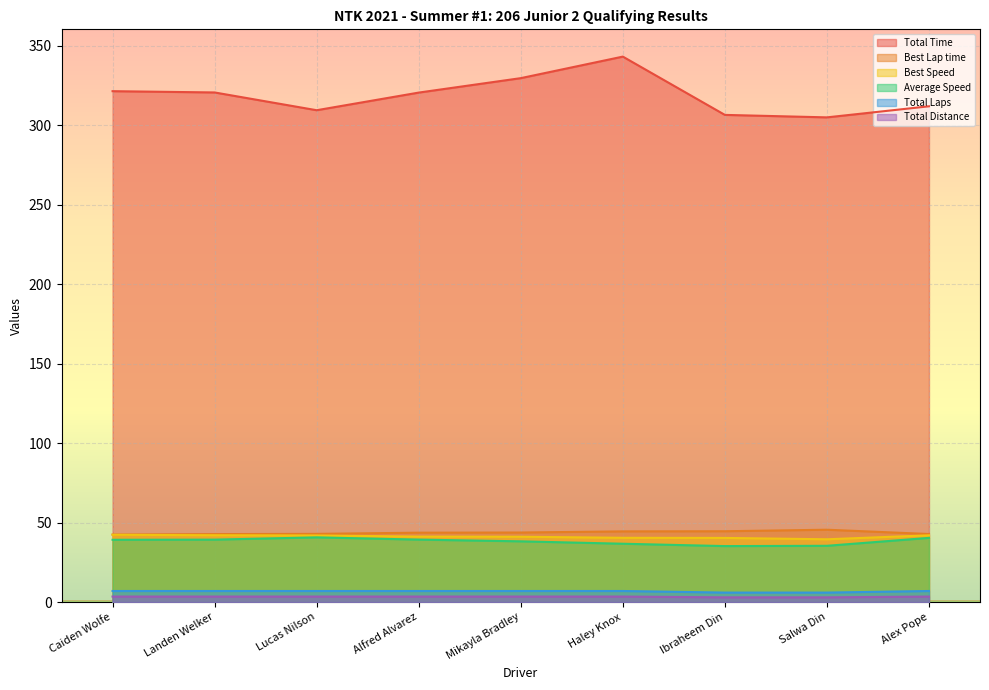

Rank the series at Caiden Wolfe from lowest to highest value.

Total Distance, Total Laps, Average Speed, Best Speed, Best Lap time, Total Time